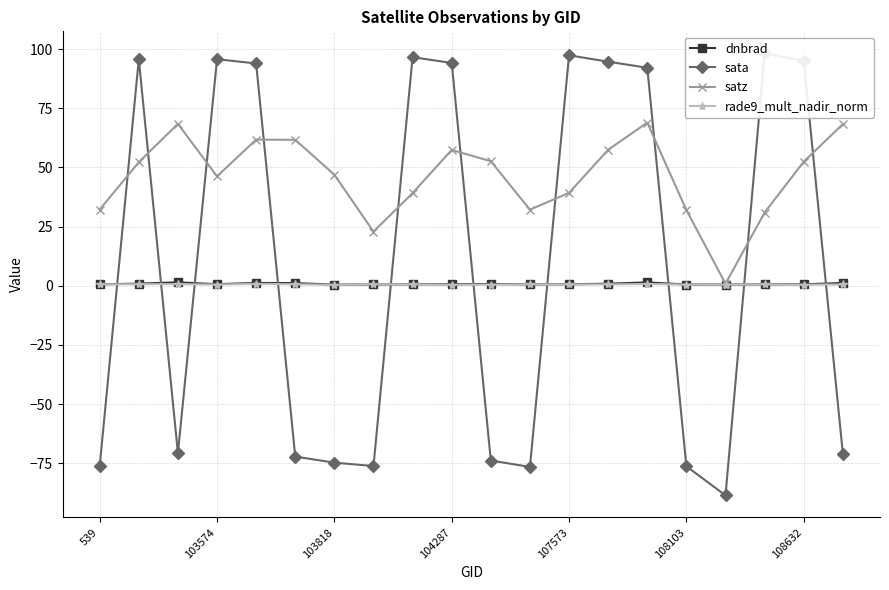

Is it true that dnbrad equals 0.6 at 539?

True